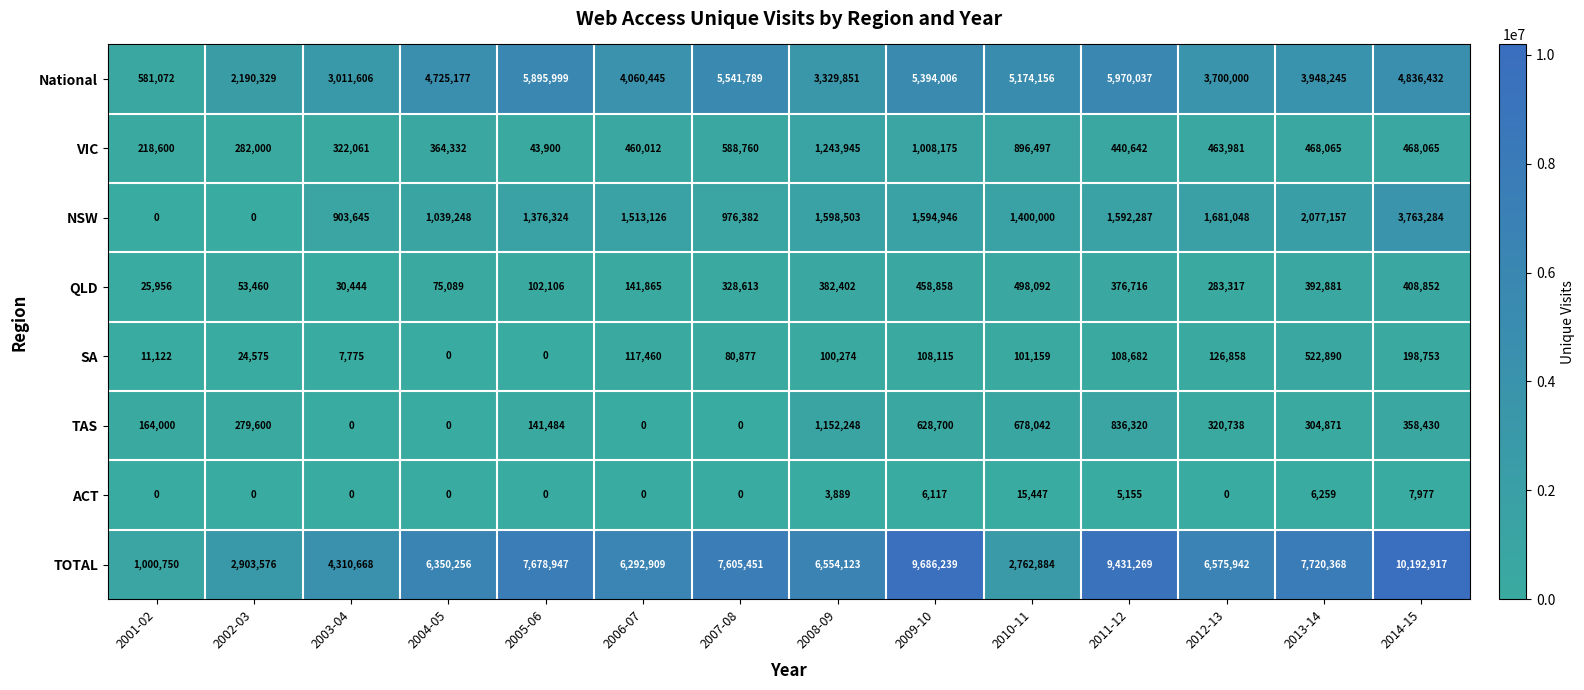

What is the approximate value of VIC at 2010-11?

896497